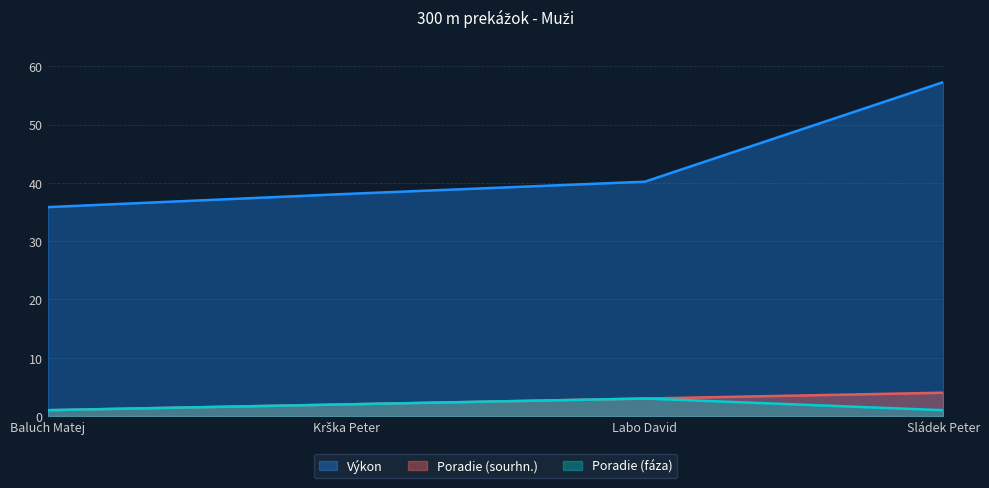

What is the total value across all series at Sládek Peter?

62.3